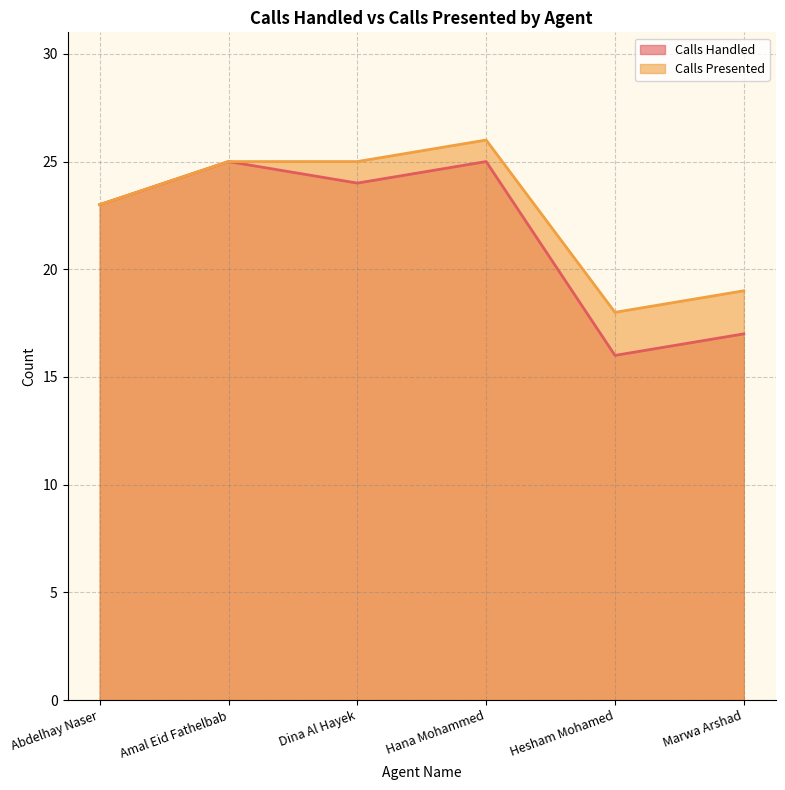

True or false: Calls Handled and Calls Presented cross at least once.

False